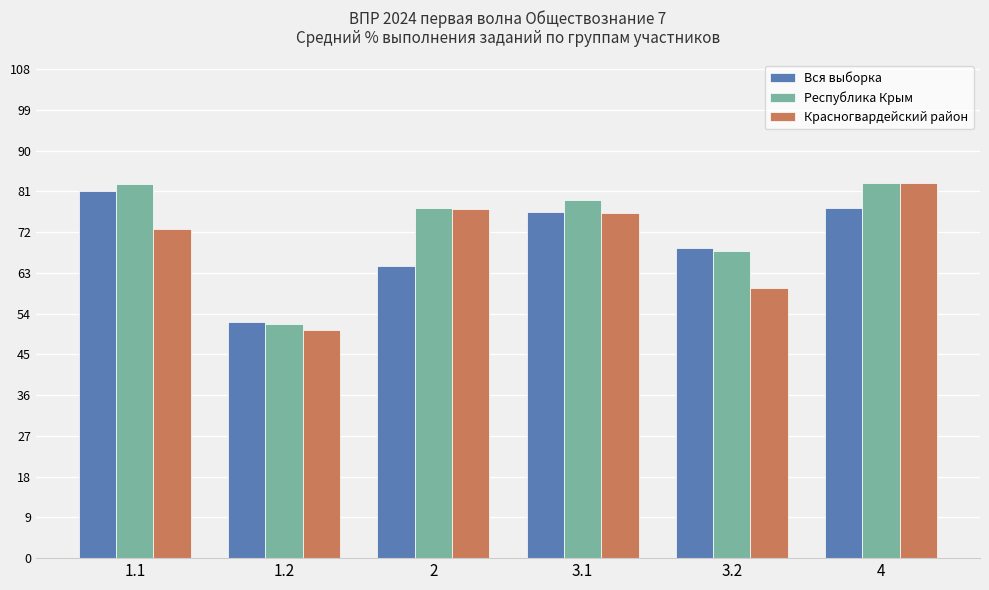

Is it true that Красногвардейский район equals 35.9 at 3.1?

False